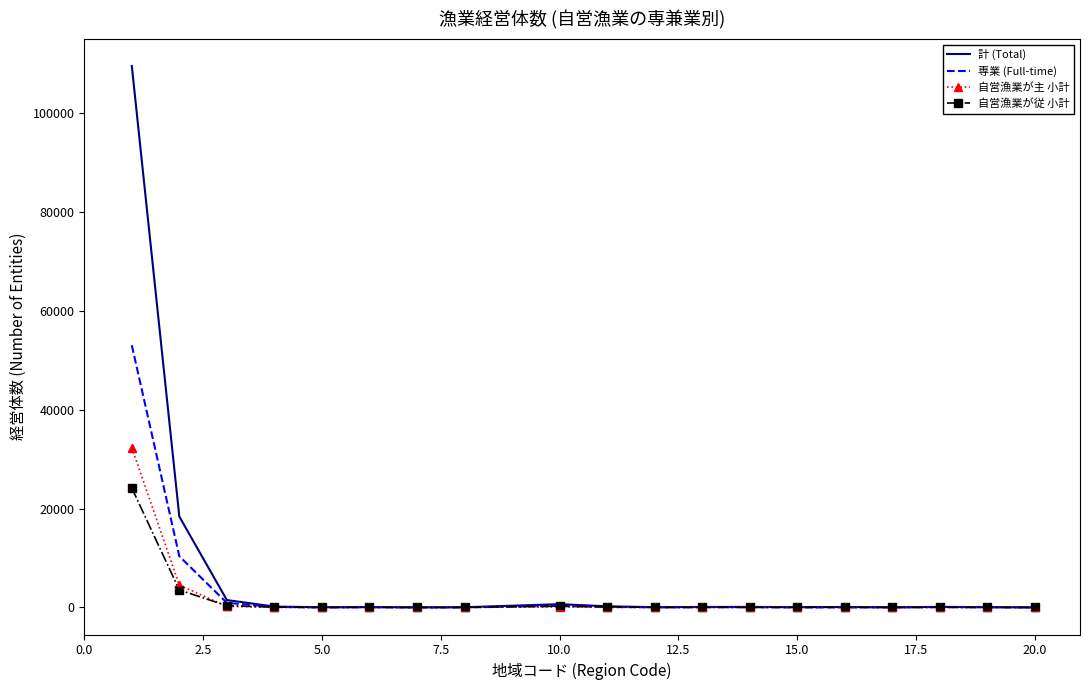

Which series has the largest range (max minus min)?

計 (Total)